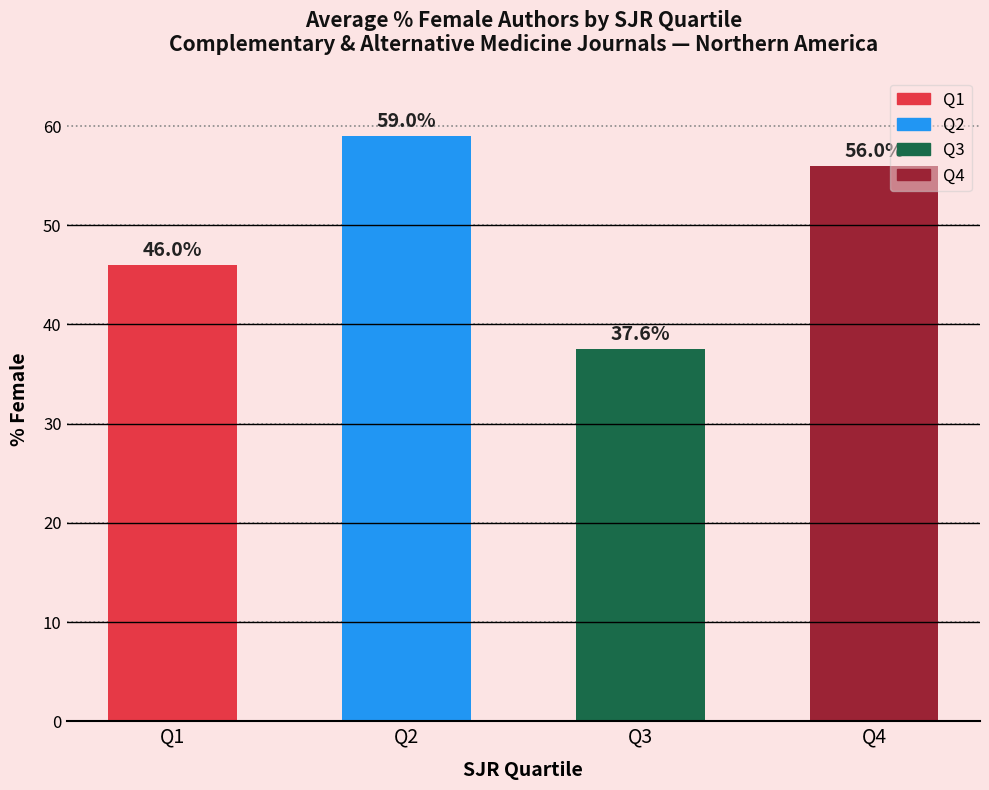

What is the difference between the maximum and second lowest values?

13.0